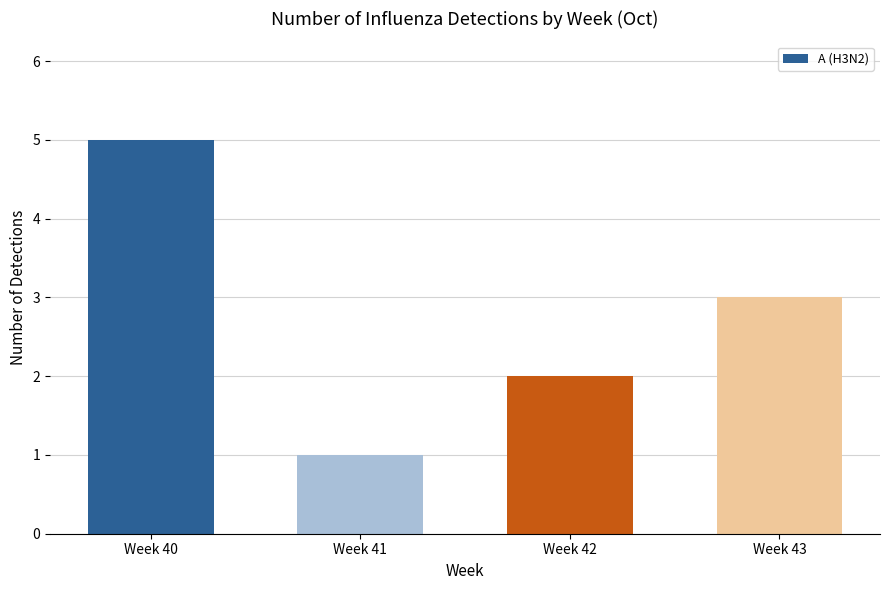

What is the approximate value at Week 40?

5